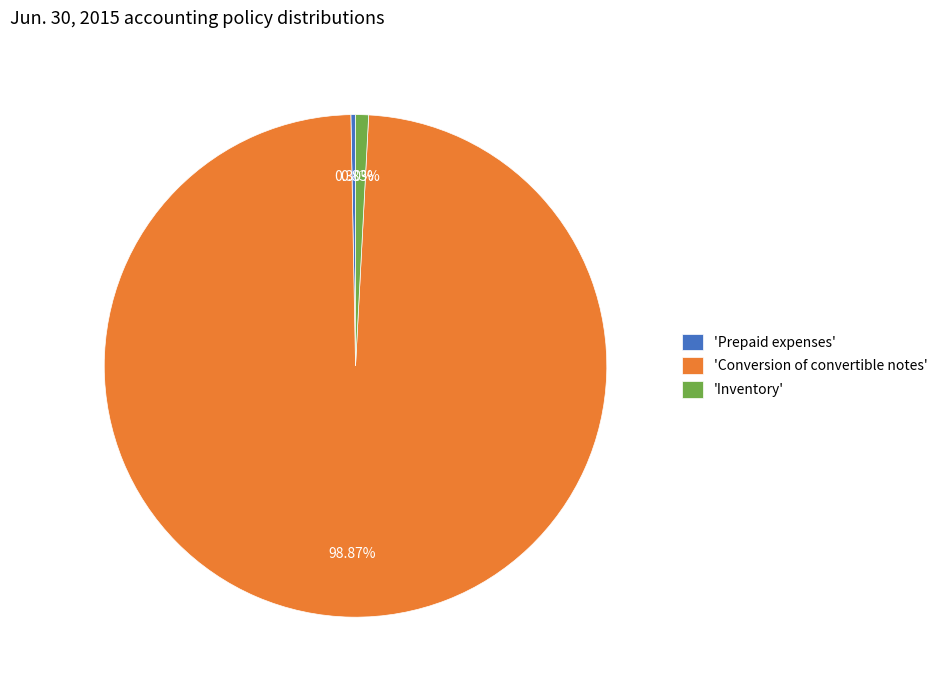

Which slice is the smallest?

'Prepaid expenses'